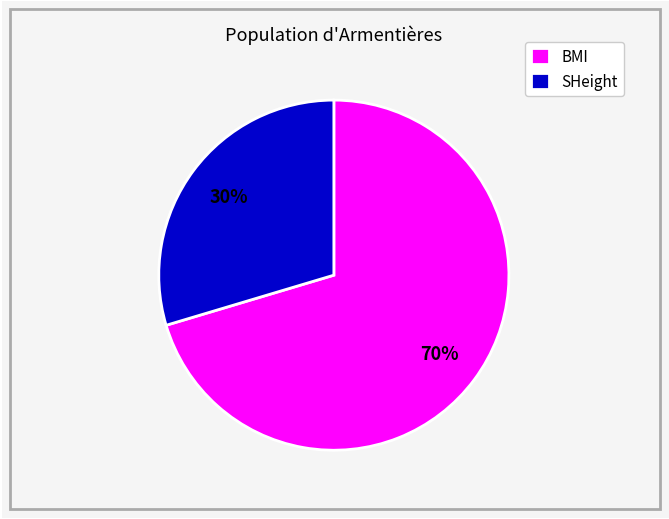

Which slice is the largest?

BMI